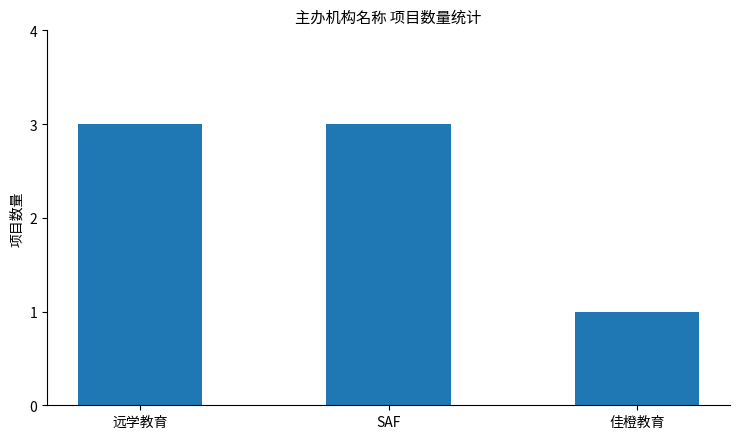

What is the label of the 3rd bar from the right?

远学教育